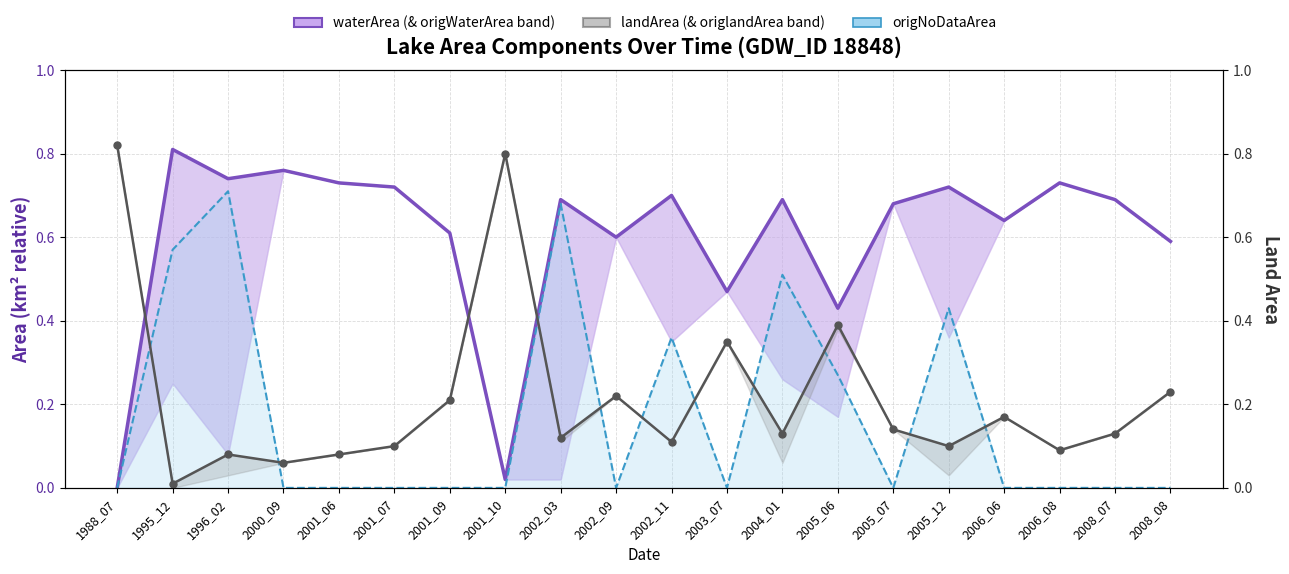

At which label does waterArea reach its minimum?

1988_07